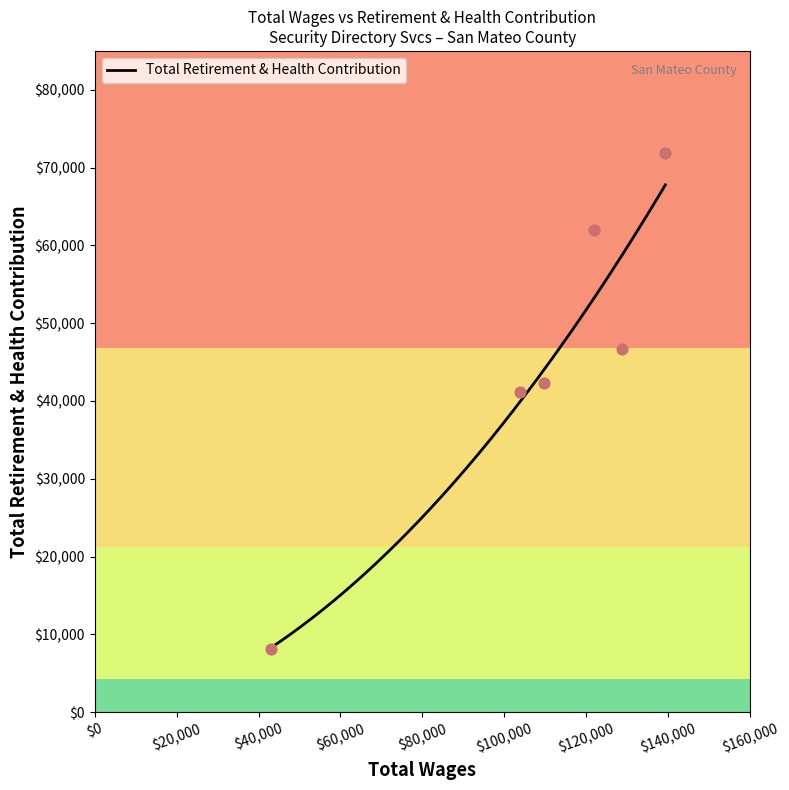

What is the change in value from 109776.0 to 103936.0?

-1263